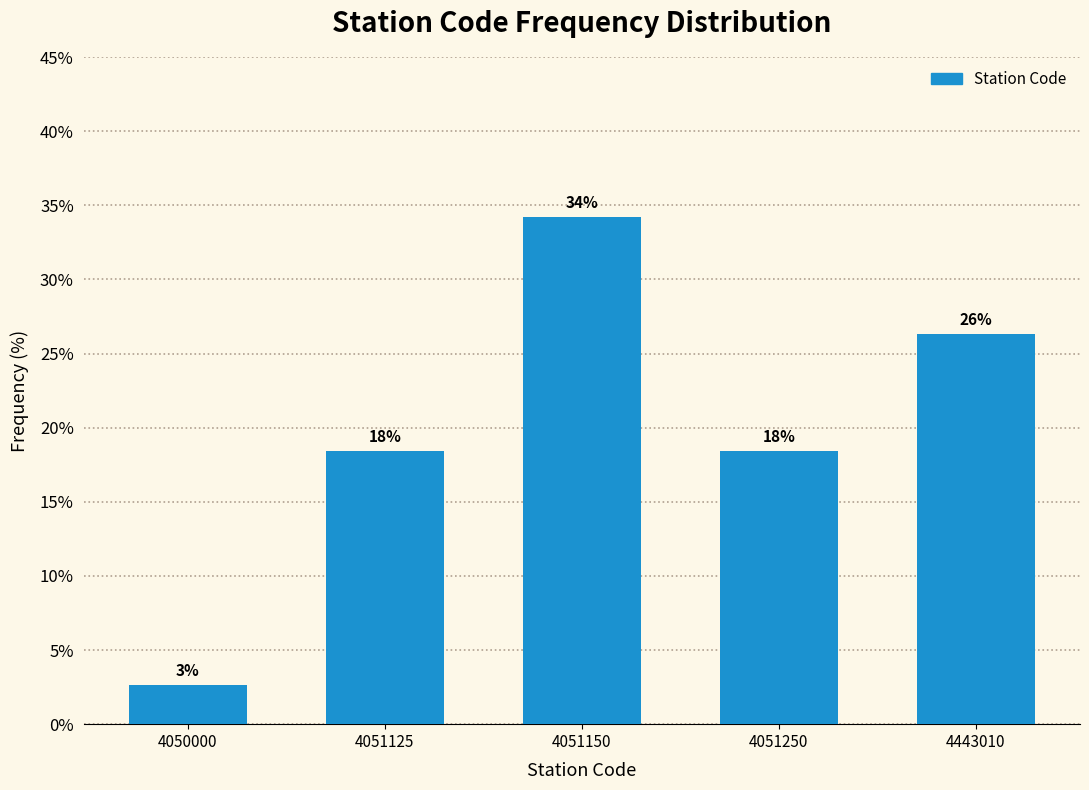

How many bars are there in total?

5